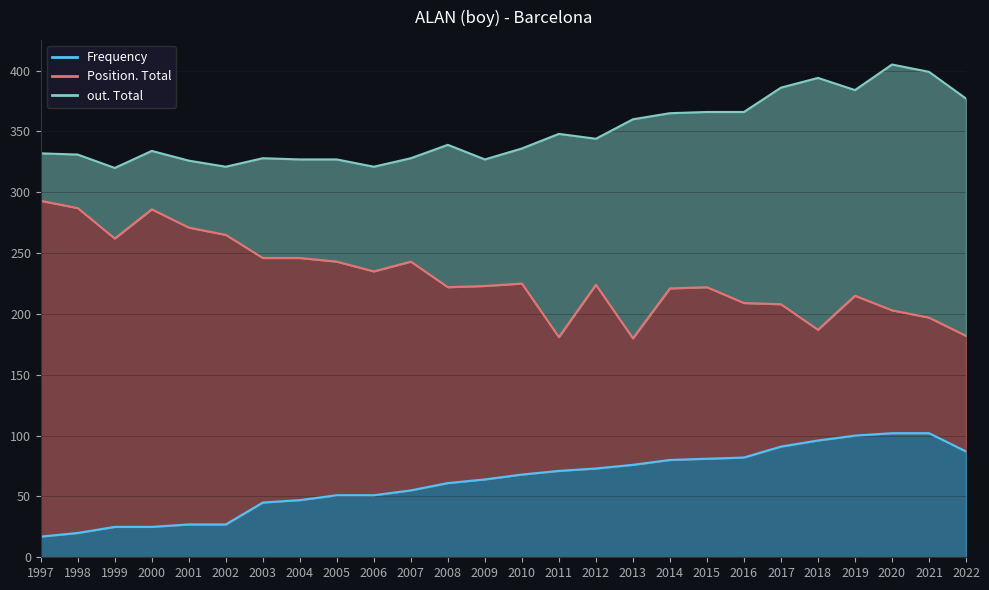

What are all the series names shown in the legend?

Frequency, Position. Total, out. Total